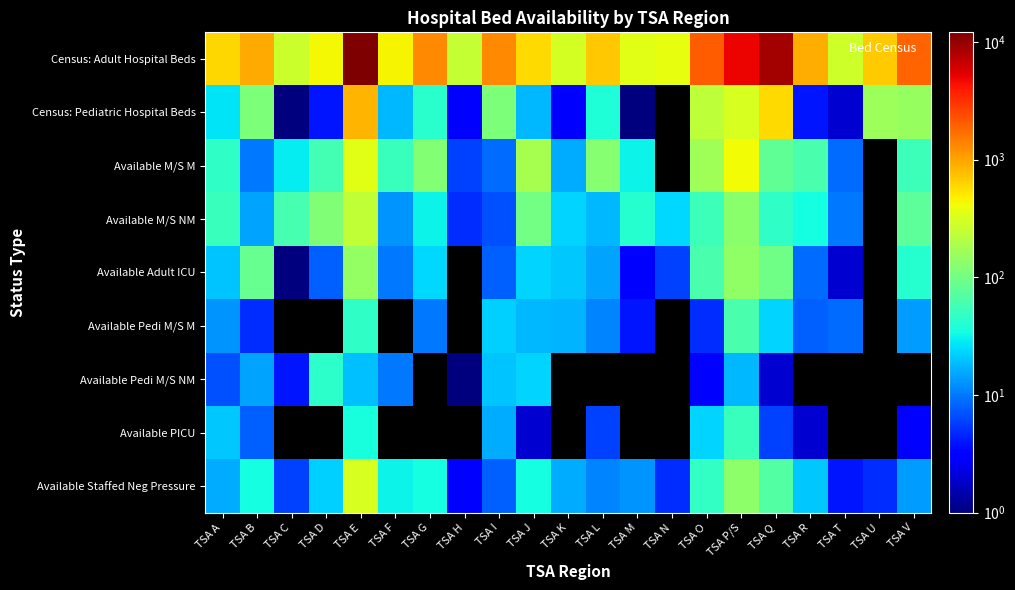

Is it true that Available Staffed Neg Pressure equals 10.3 at TSA A?

False